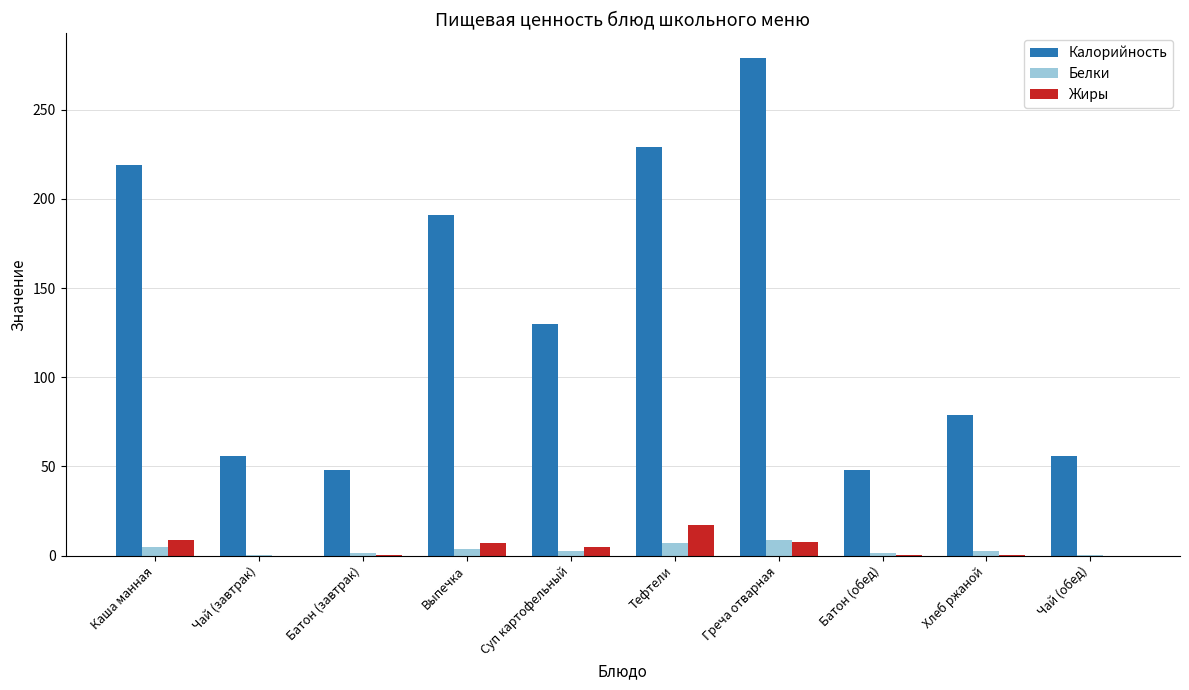

Read the Белки value at Каша манная.

4.8